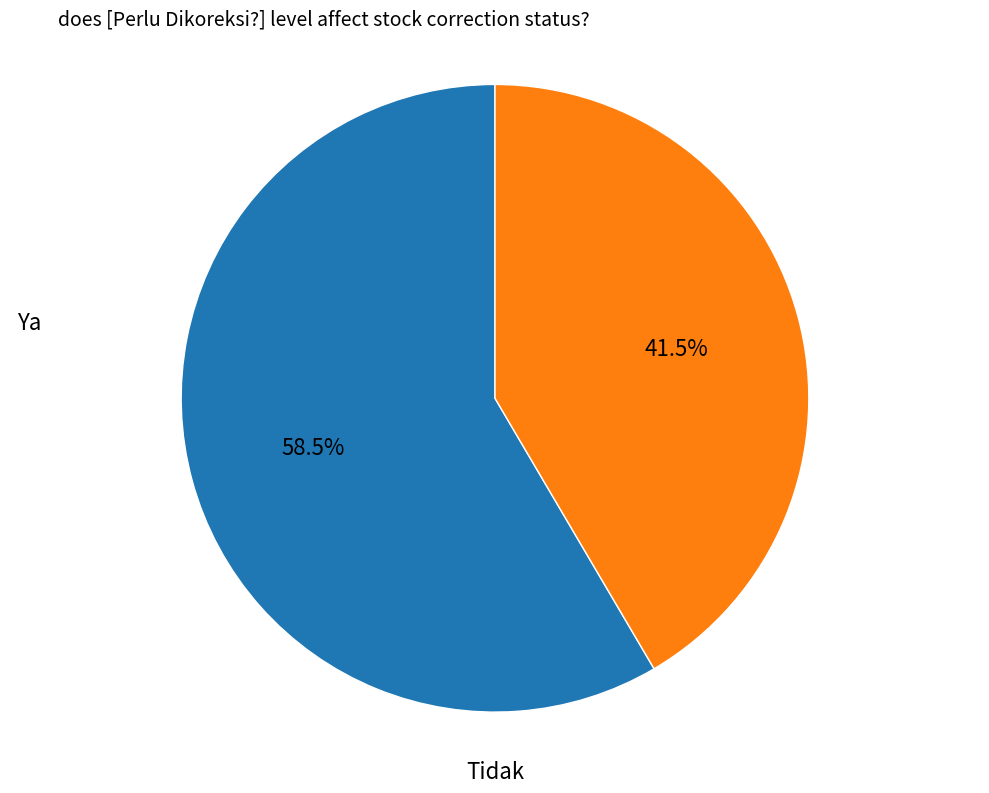

Is there a majority slice in this chart?

Yes